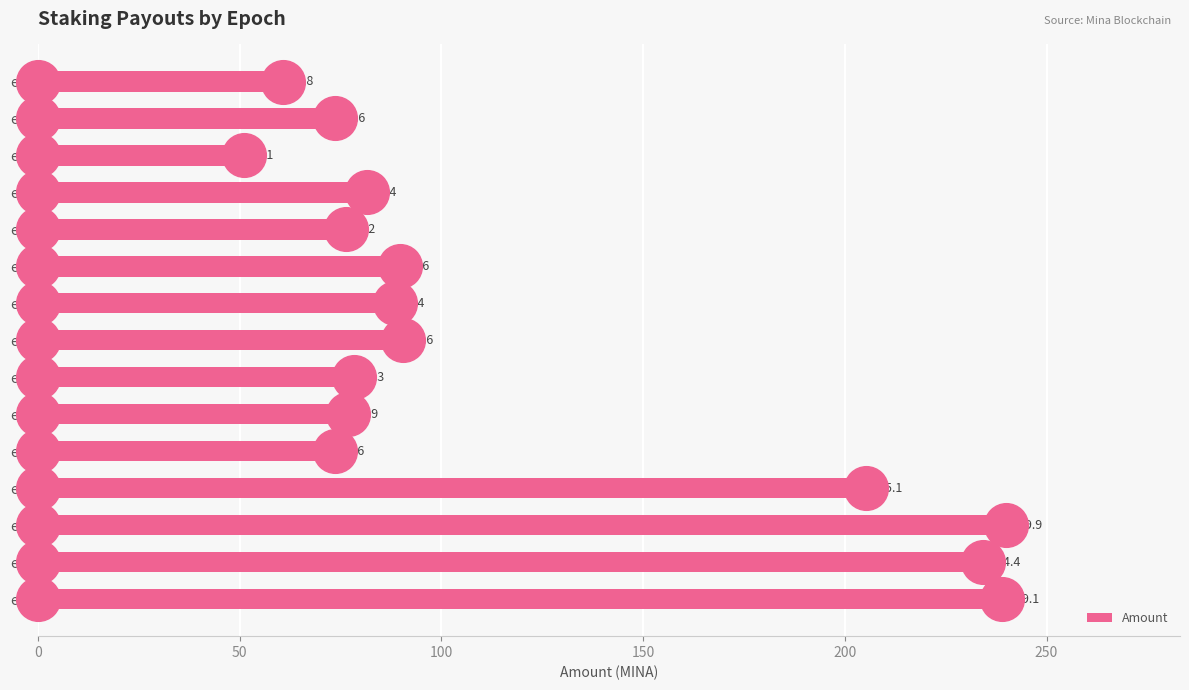

Read the Amount value at e62.

234.4